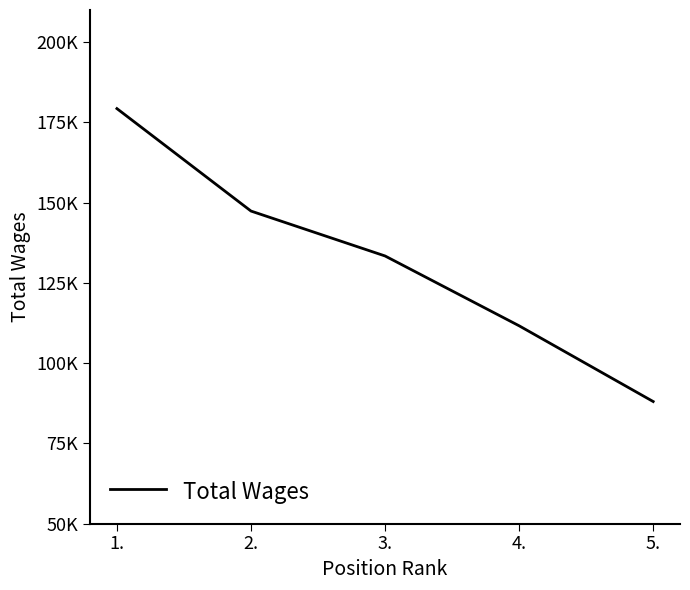

Which has a higher value, 5. or 1.?

1.